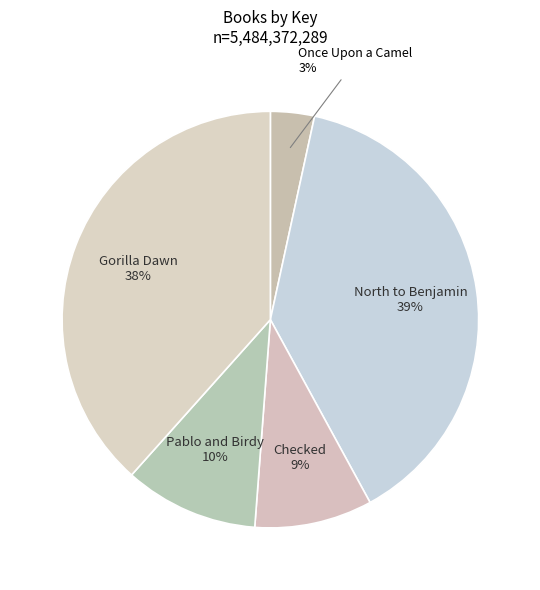

Combined, do Checked and North to Benjamin account for over 50%?

No